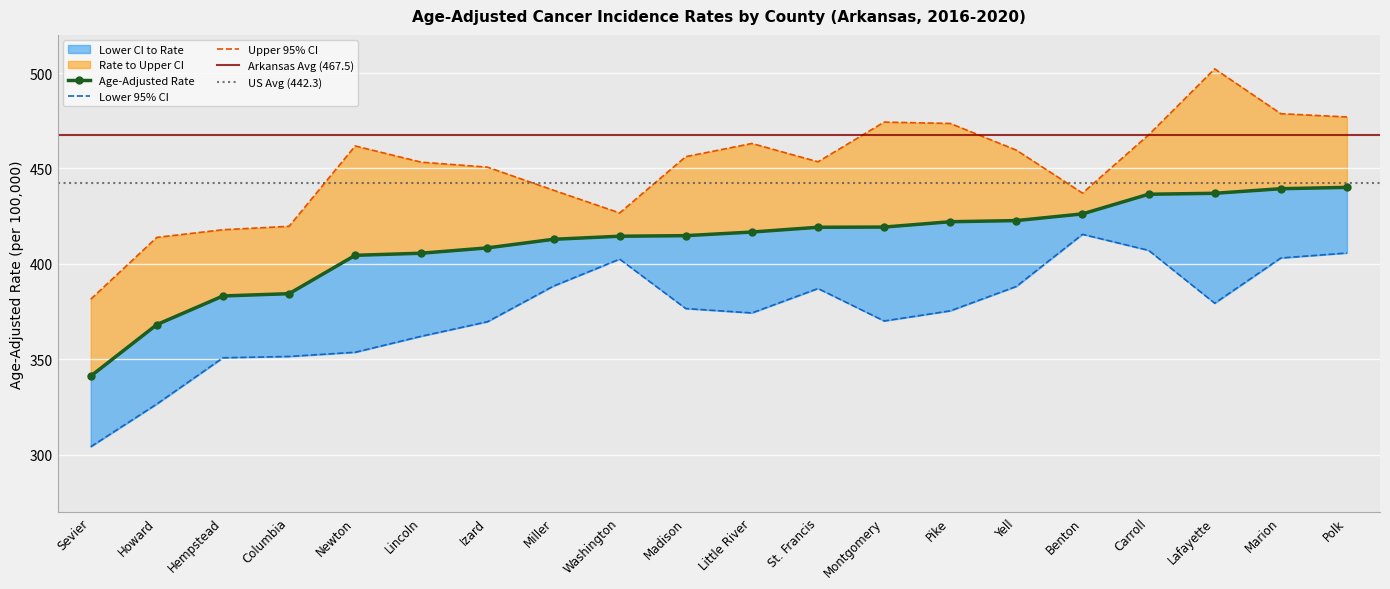

What position from the left is Howard?

2